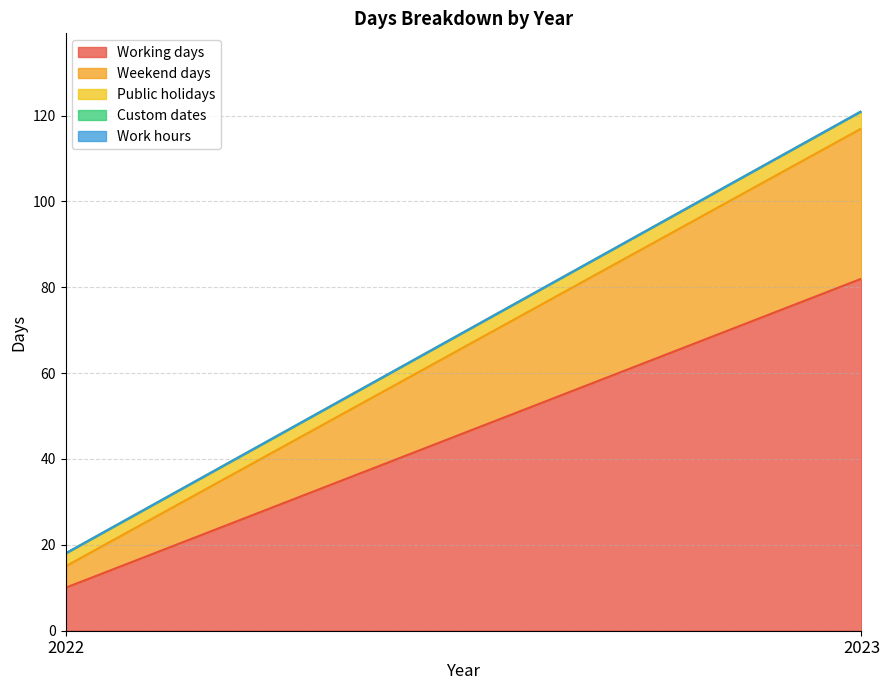

Reading left to right, extract all data points from this chart.

Working days: 10	82
Weekend days: 5	35
Public holidays: 3	4
Custom dates: 0	0
Work hours: 0	0